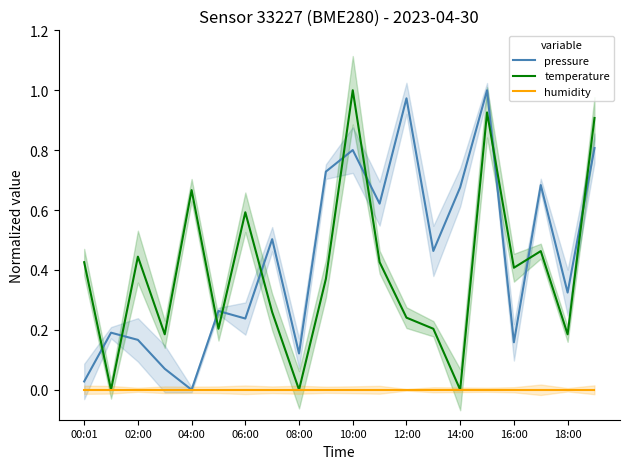

Where is the first local maximum for temperature?

02:00